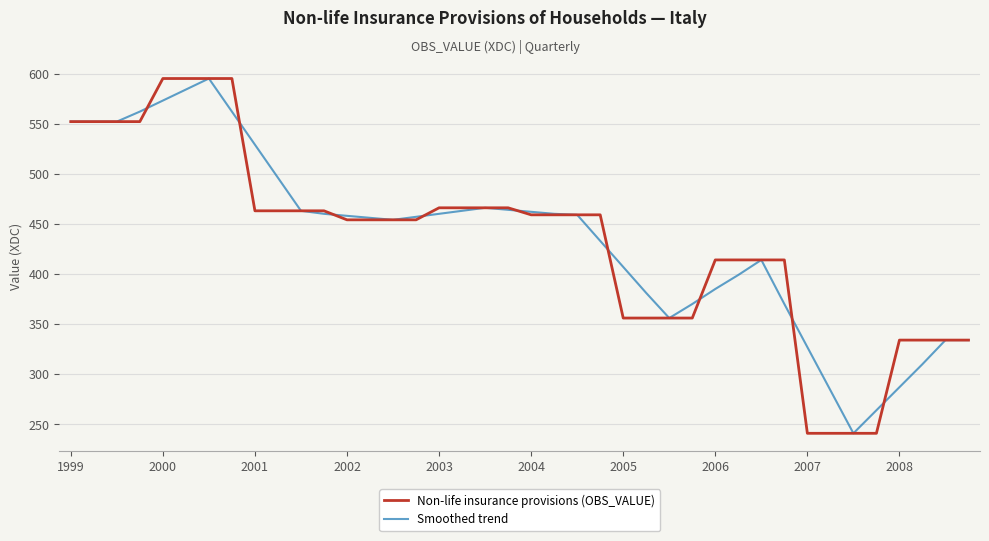

What is the minimum value shown in the chart?

241